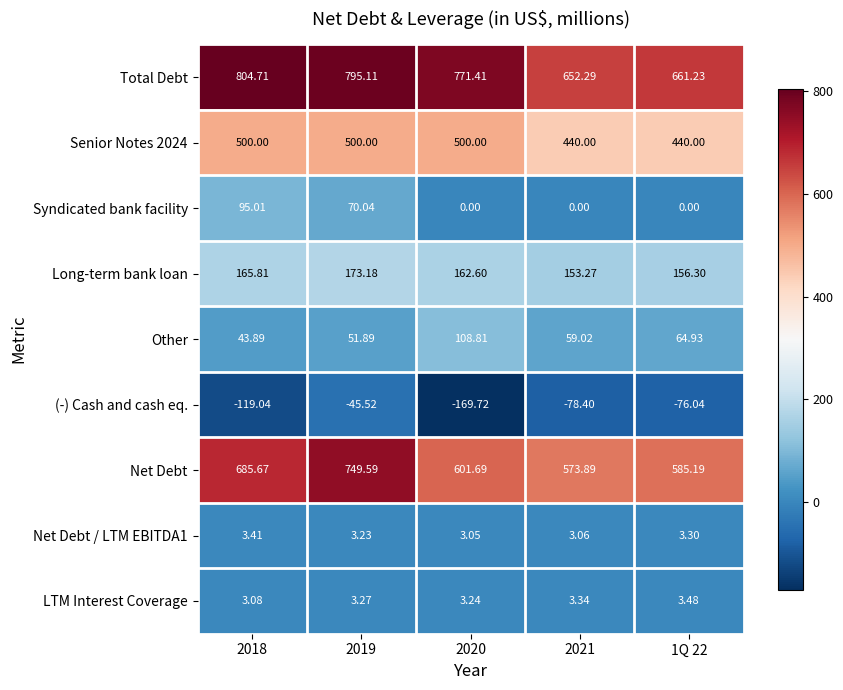

Which series changed the most between 2020 and 2021?

Total Debt